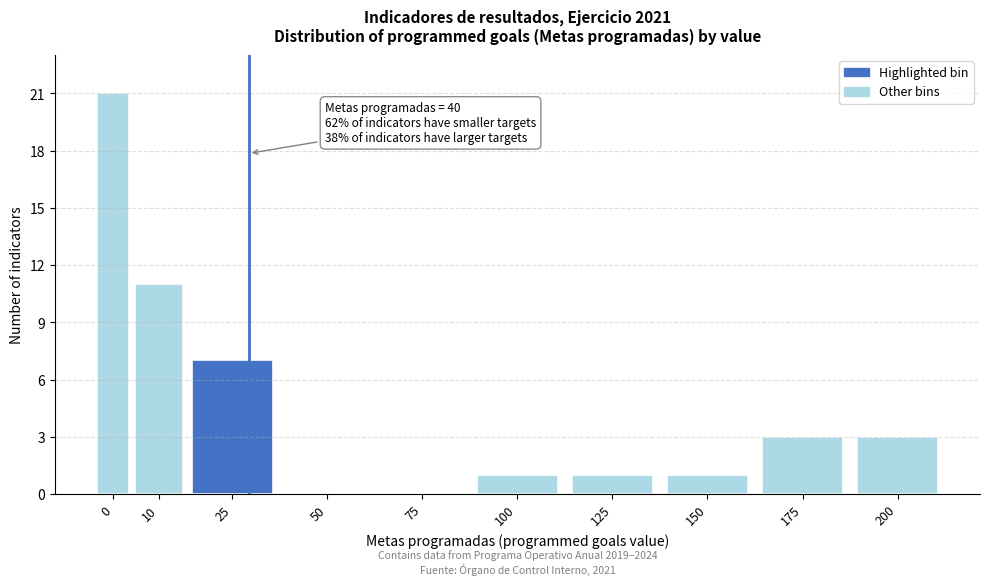

Reading right to left, what are all the values shown in this chart?

200=3	175=3	150=1	125=1	100=1	75=0	50=0	25=7	10=11	0=21